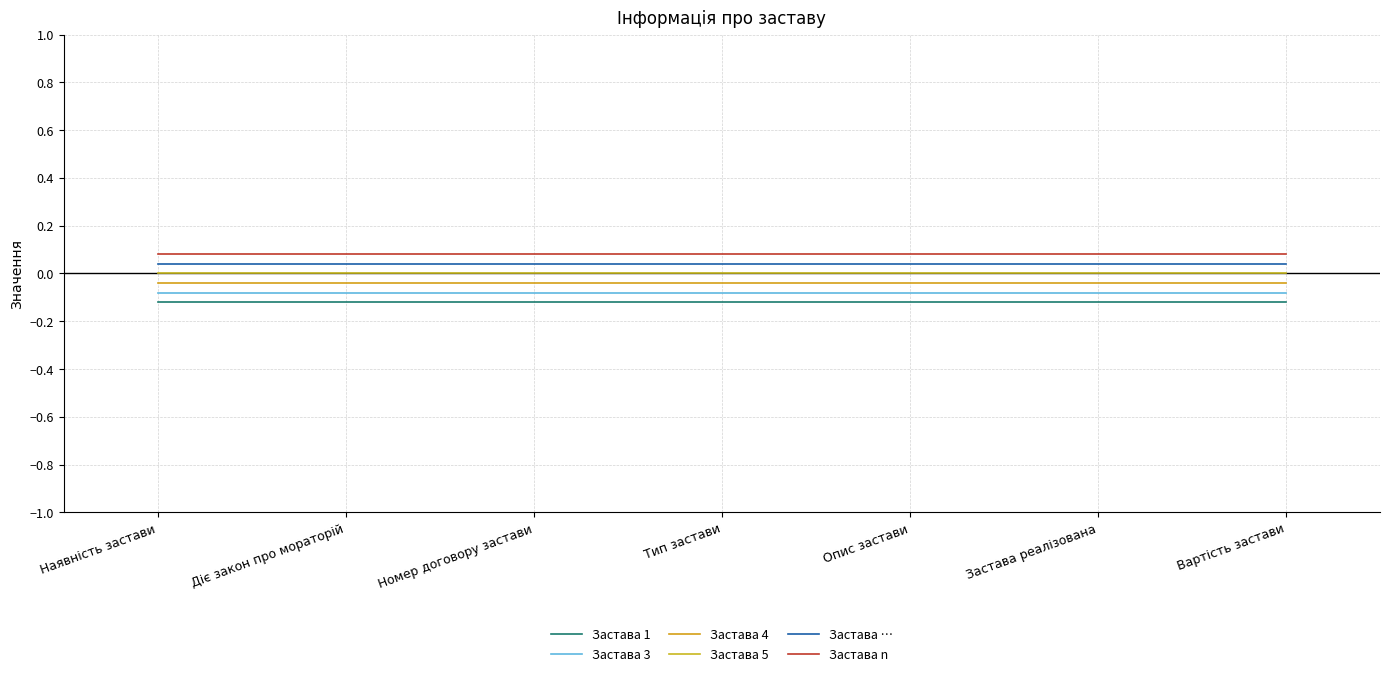

Is this an area chart (filled region under the line)?

No